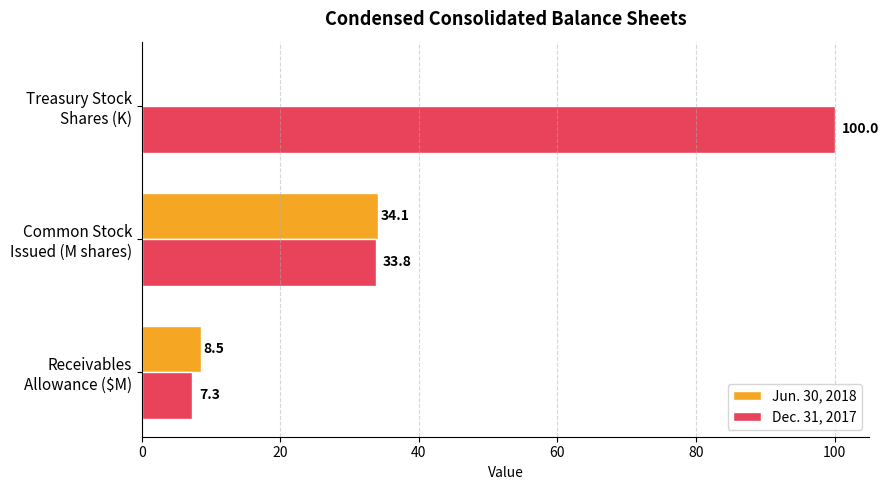

What is the highest value of the Jun. 30, 2018 series?

34.1